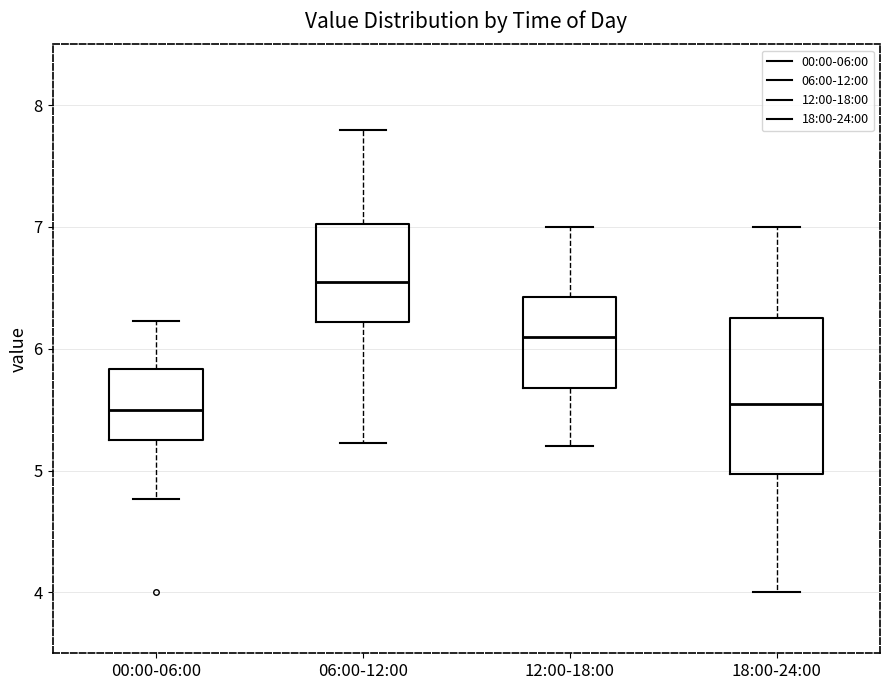

Which box has the highest median line?

06:00-12:00